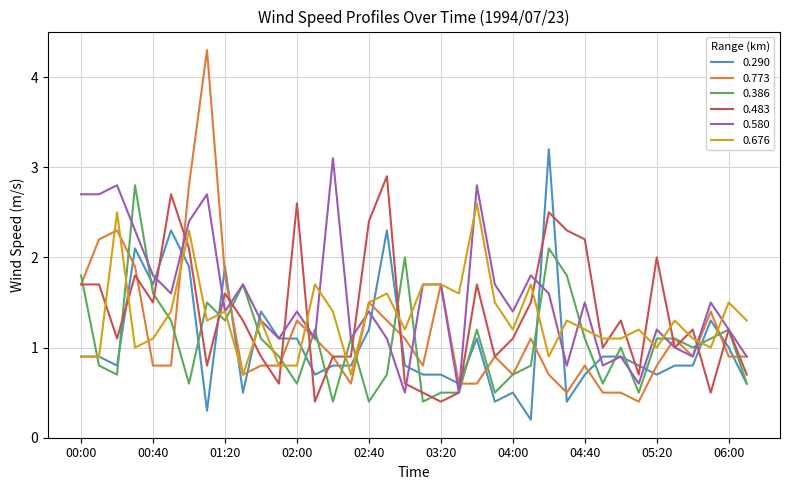

Which series has the largest total across all categories?

0.580